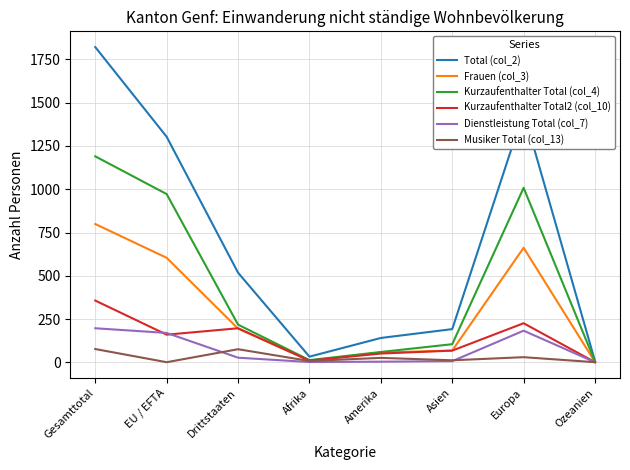

Which series has the largest total across all categories?

Total (col_2)